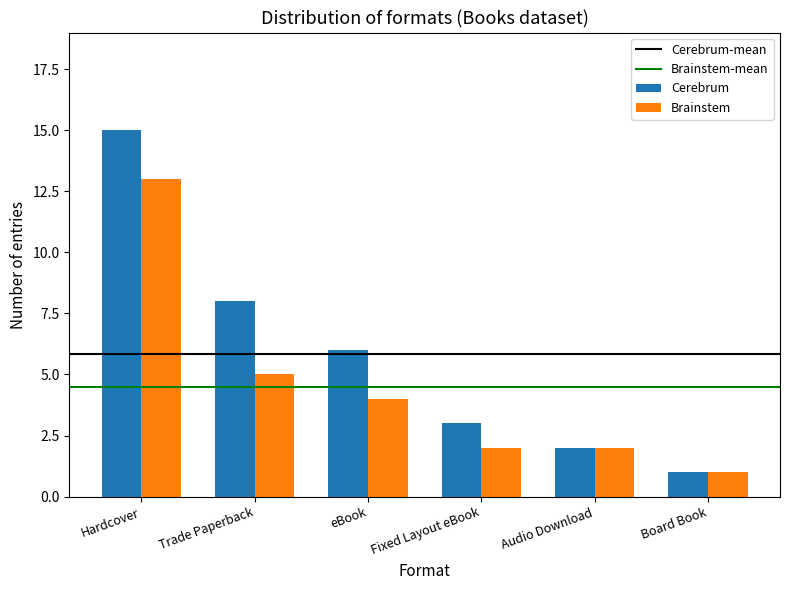

Is the value of Brainstem at Hardcover greater than the value of Cerebrum at eBook?

Yes